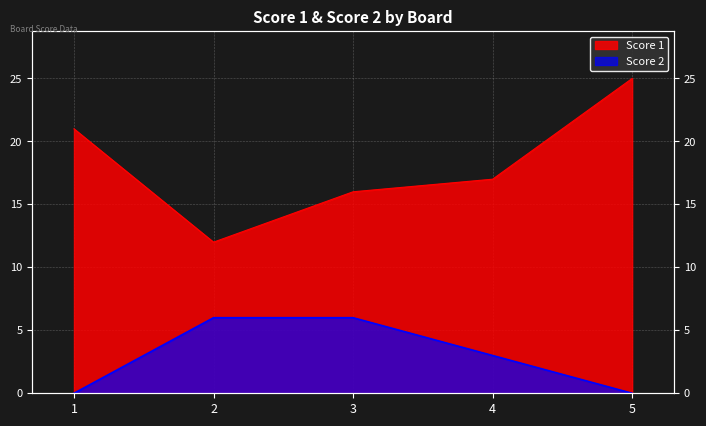

Which series has the largest total across all categories?

Score 1